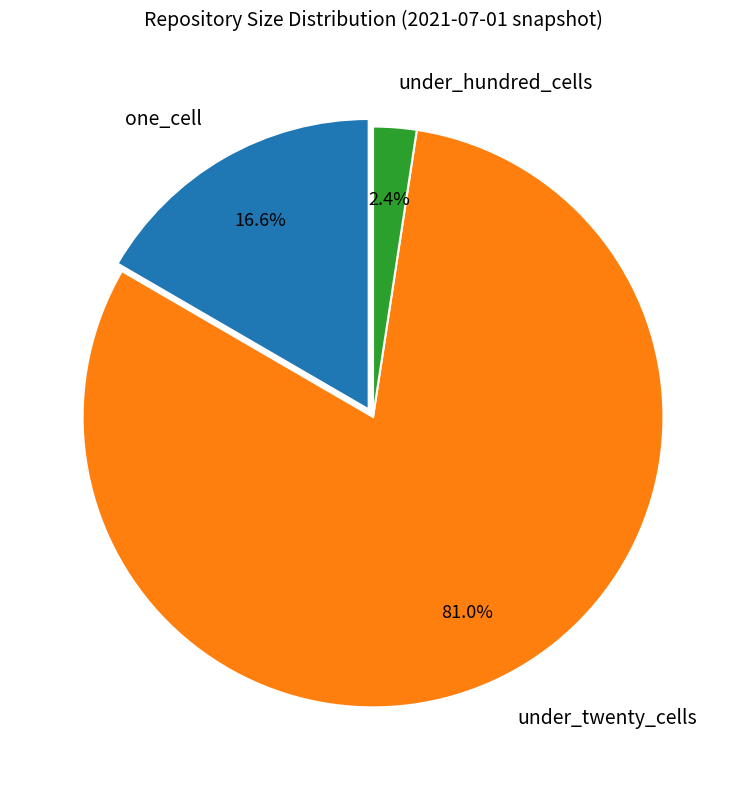

To the nearest percent, what is the combined percentage of one_cell and under_twenty_cells?

98%